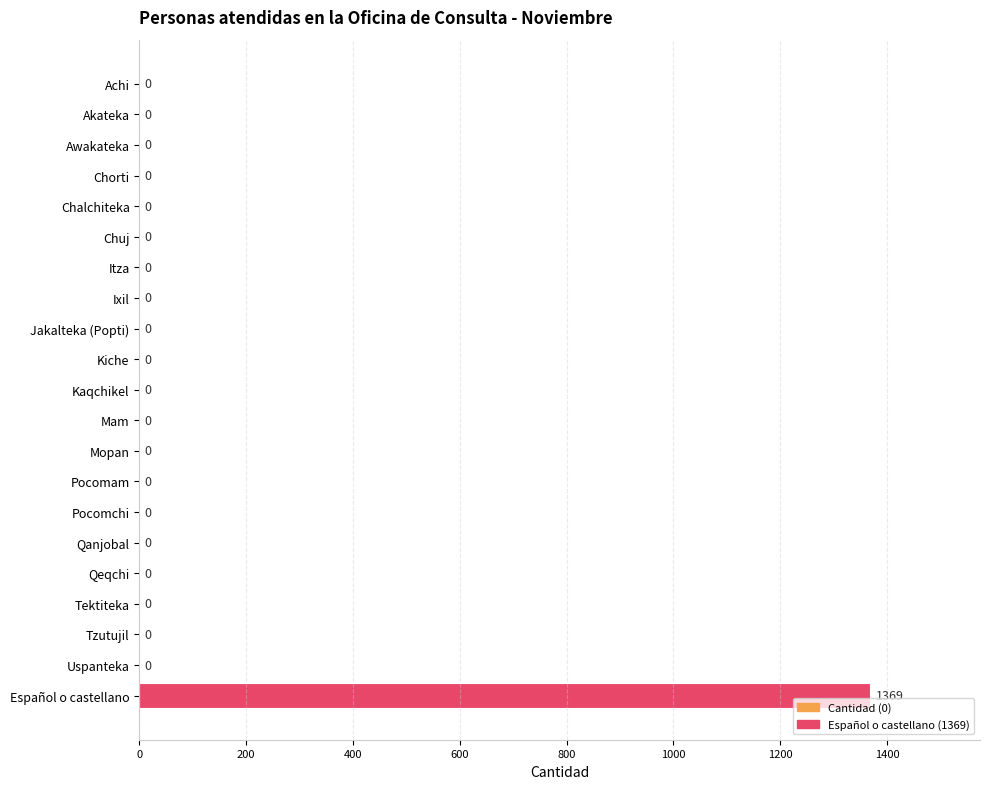

What is the average value?

65